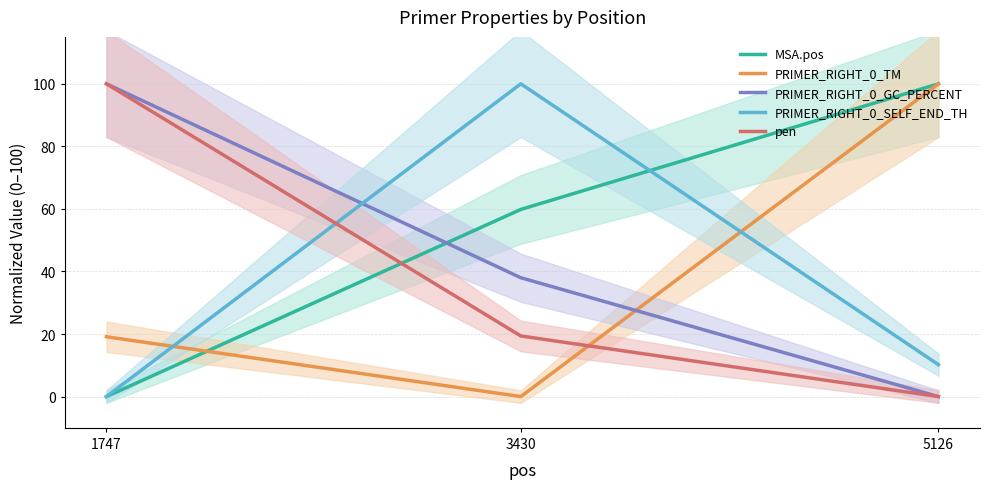

How many lines are shown in the chart?

5